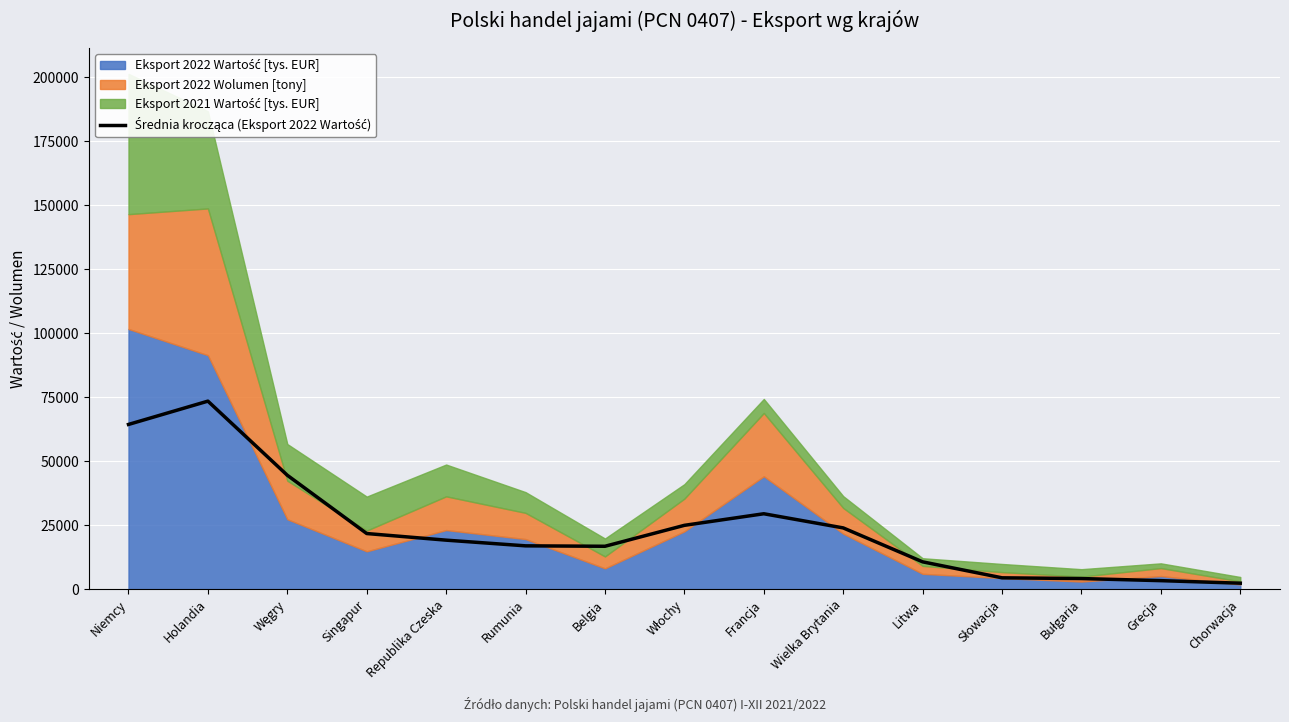

Which category has the highest value across all series?

Holandia